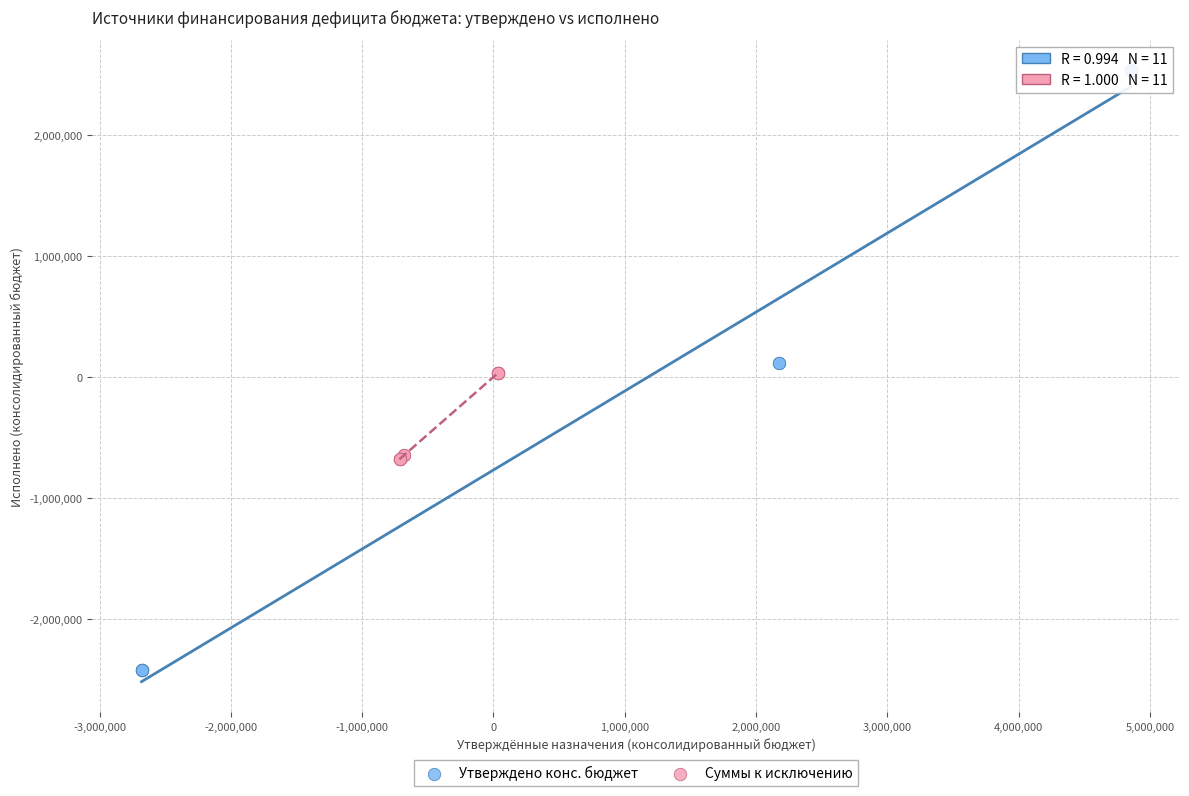

Which series contains the highest Y value?

Утверждено конс. бюджет